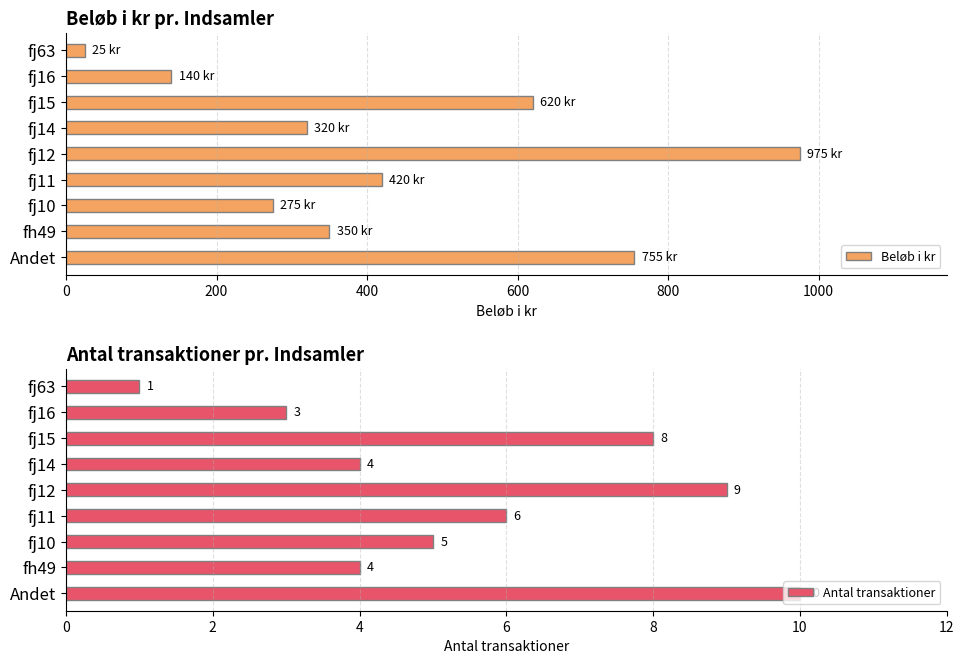

How many bars are there in each group?

2